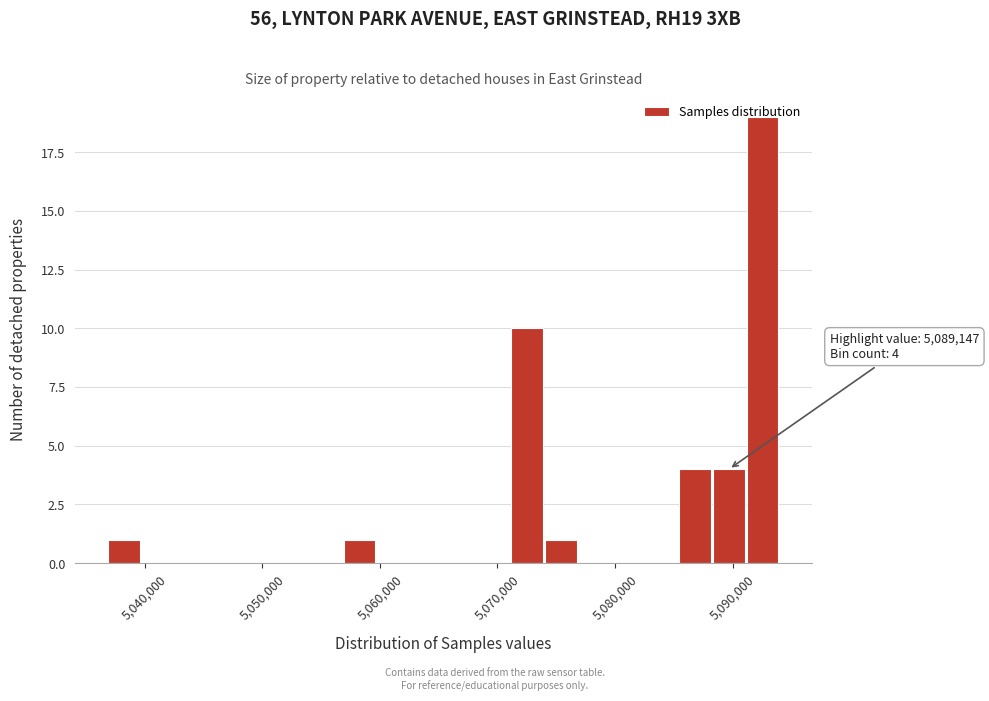

Read against the x-axis, roughly where is the centre of the tallest bar?

5093000